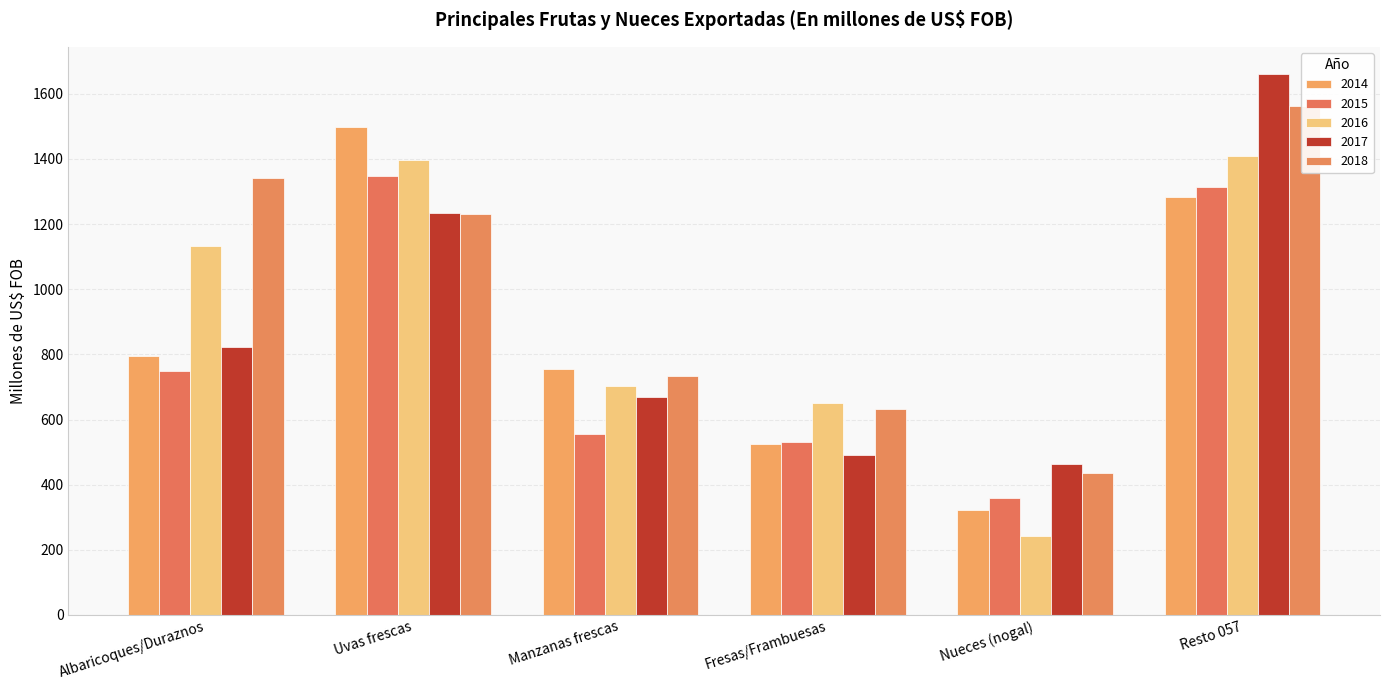

Reading right to left, what are all the values shown in this chart?

2014: 1283.3	321.9	526.4	755.4	1498.6	795.0
2015: 1312.8	358.5	531.0	556.0	1348.0	748.5
2016: 1410.2	243.4	649.4	704.1	1398.0	1131.6
2017: 1661.2	464.5	492.5	668.2	1234.5	823.5
2018: 1562.9	436.7	633.5	734.5	1229.5	1342.2